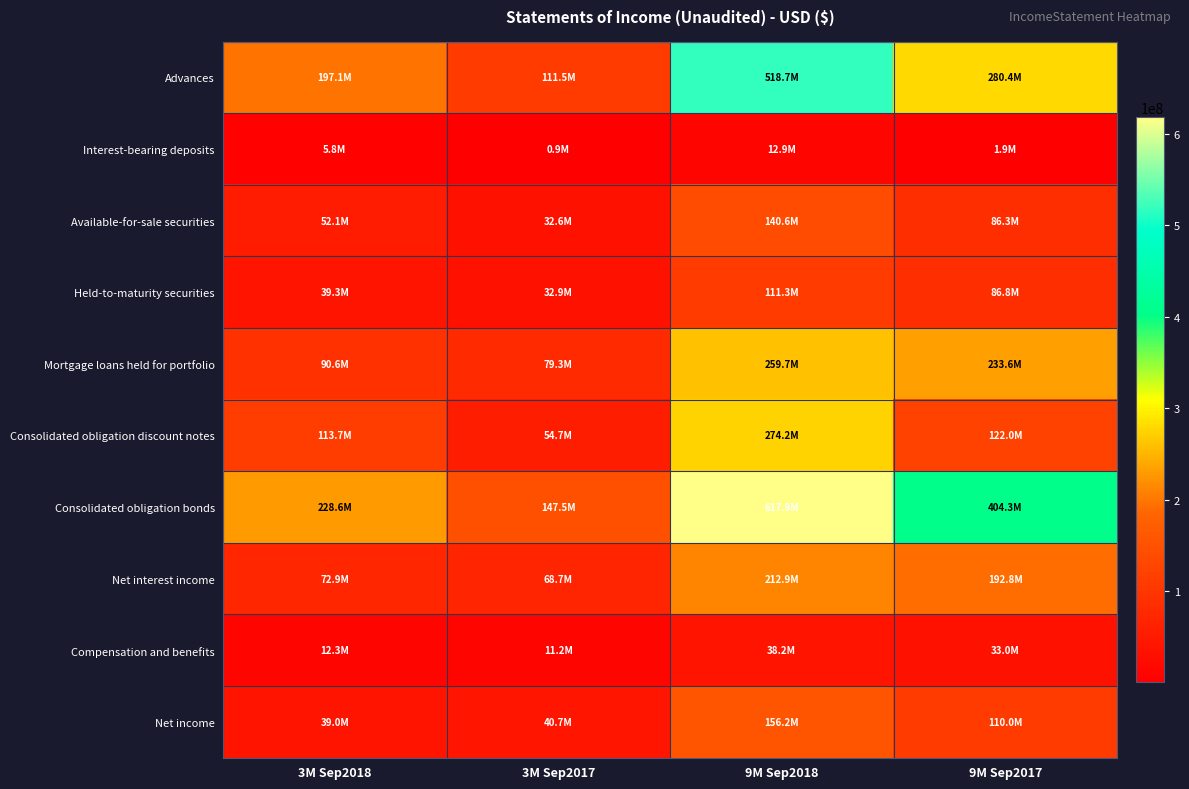

Which label corresponds to the smallest value in the chart?

3M Sep2017